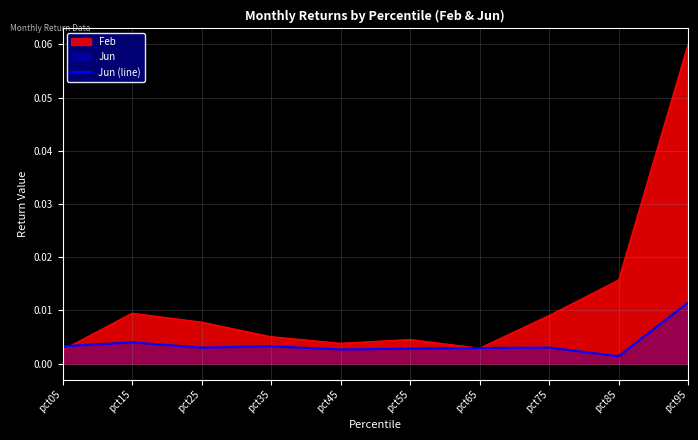

Which series has the largest range (max minus min)?

Feb